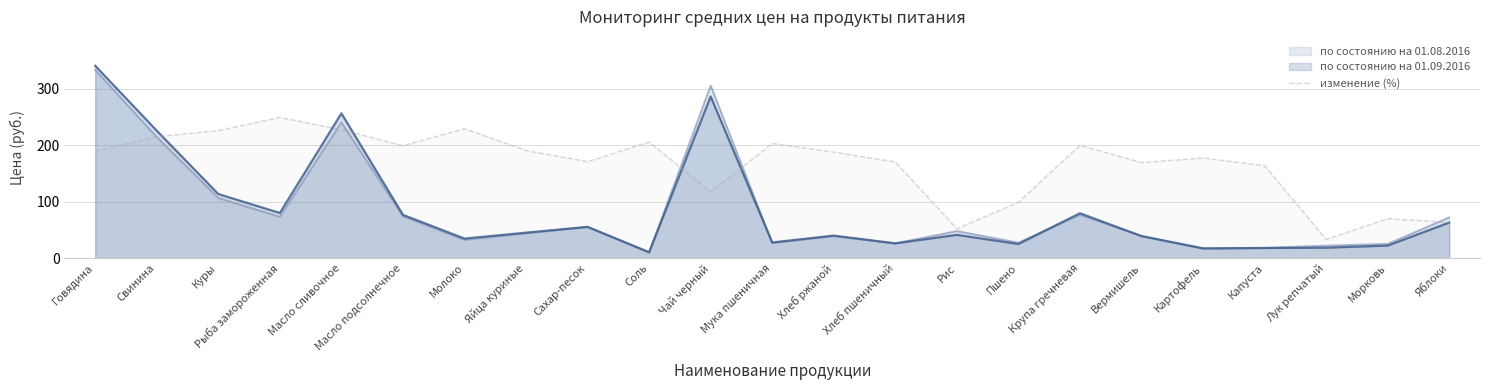

What is the greatest value displayed?

340.6